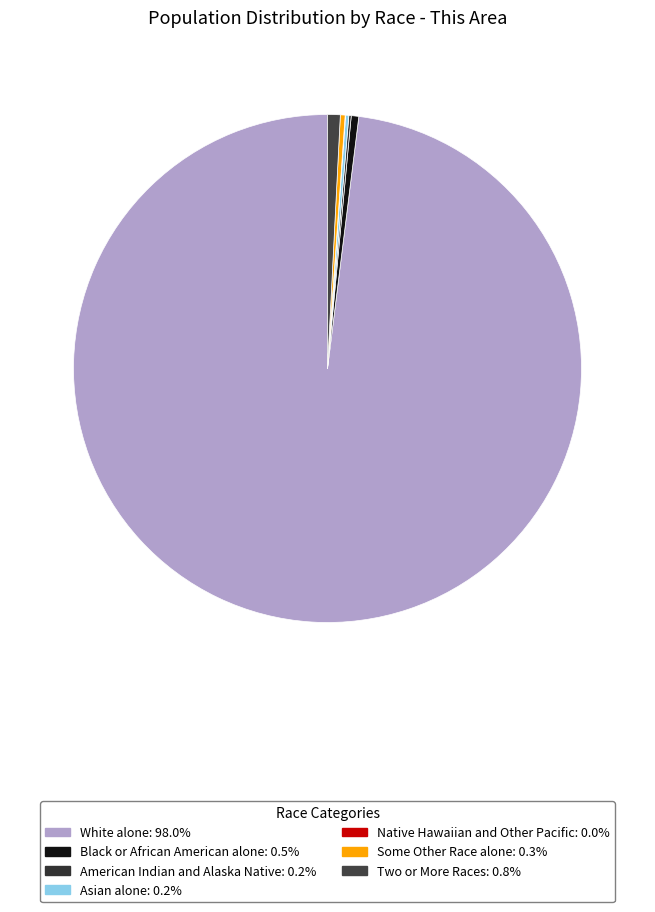

Which slice is the largest?

White alone